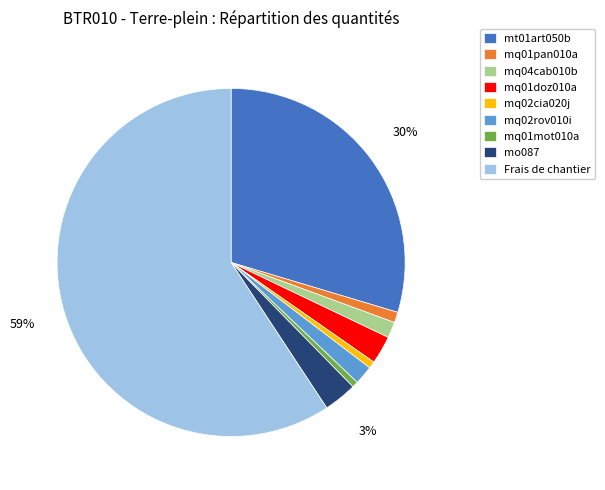

Which category has the biggest portion of the pie?

Frais de chantier